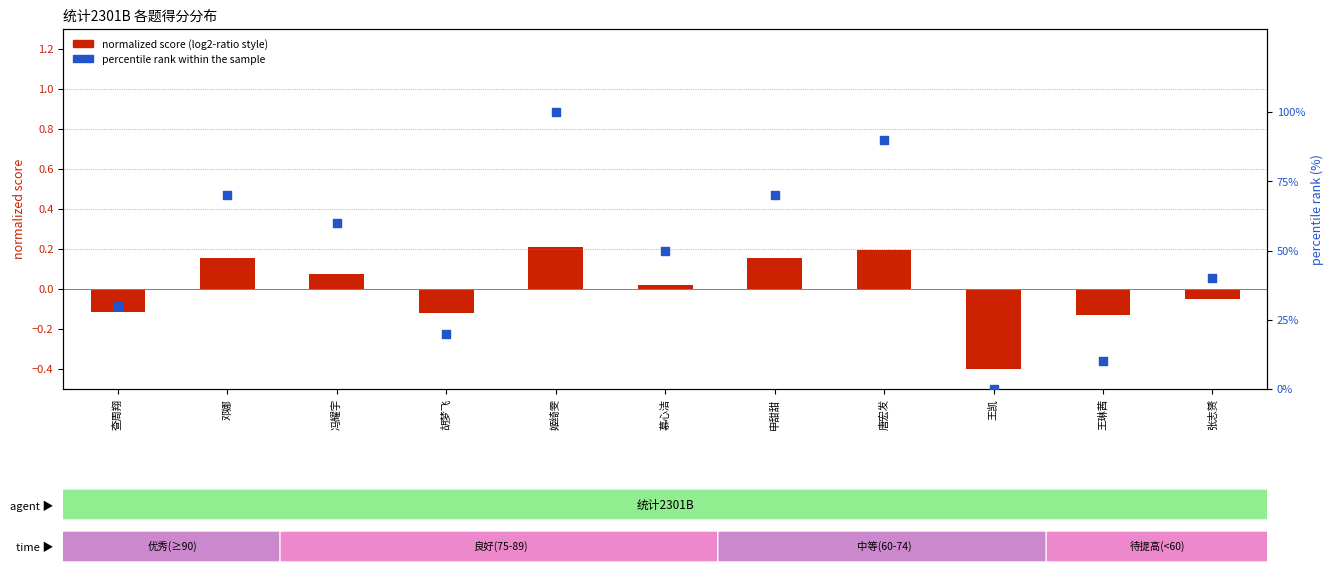

At which category is the sum across all series the highest?

姬绮雯